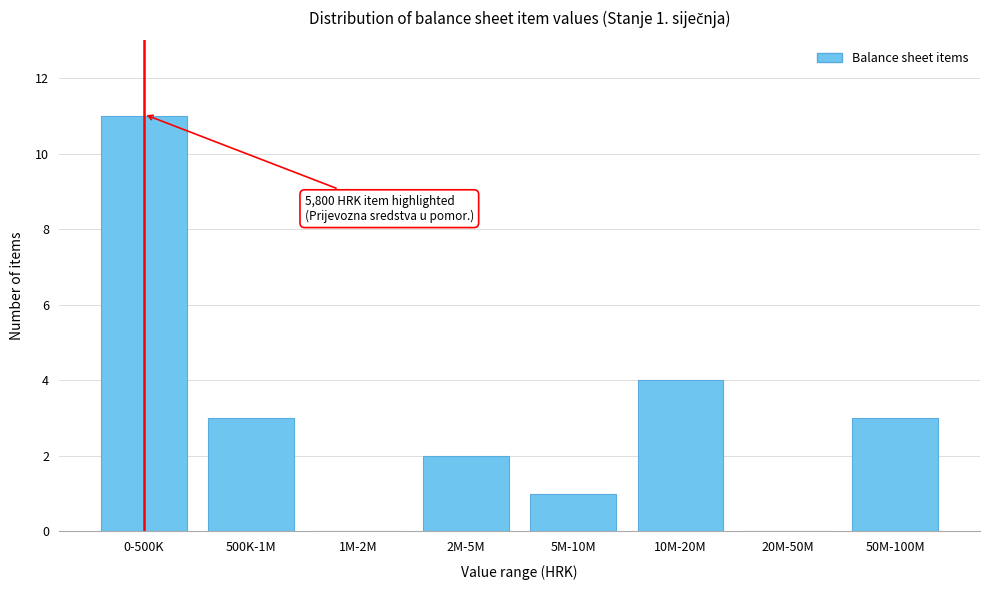

Reading left to right, what are all the values shown in this chart?

0-500K=11	500K-1M=3	1M-2M=0	2M-5M=2	5M-10M=1	10M-20M=4	20M-50M=0	50M-100M=3